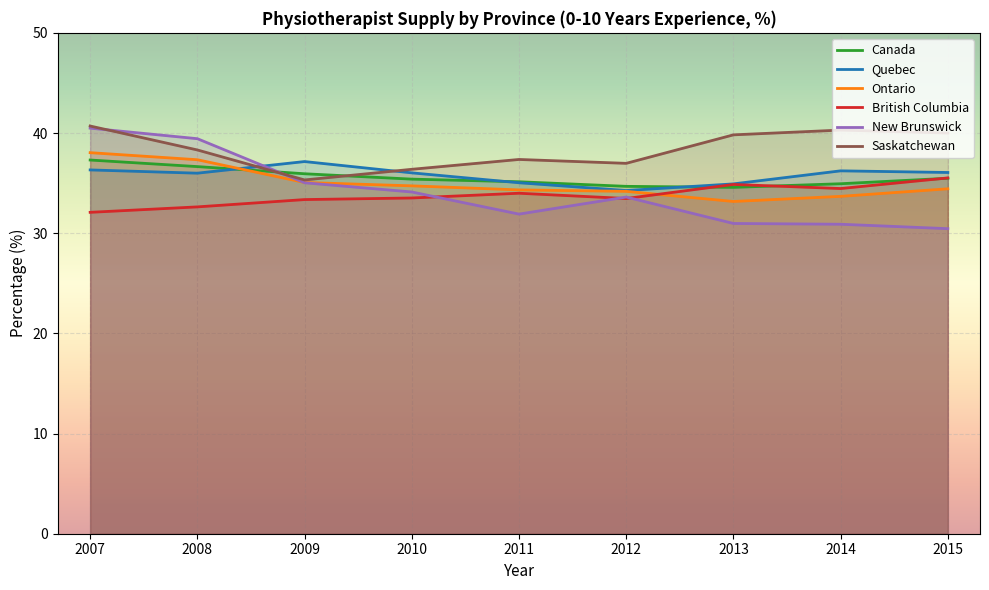

Where is the first local minimum for Saskatchewan?

2009